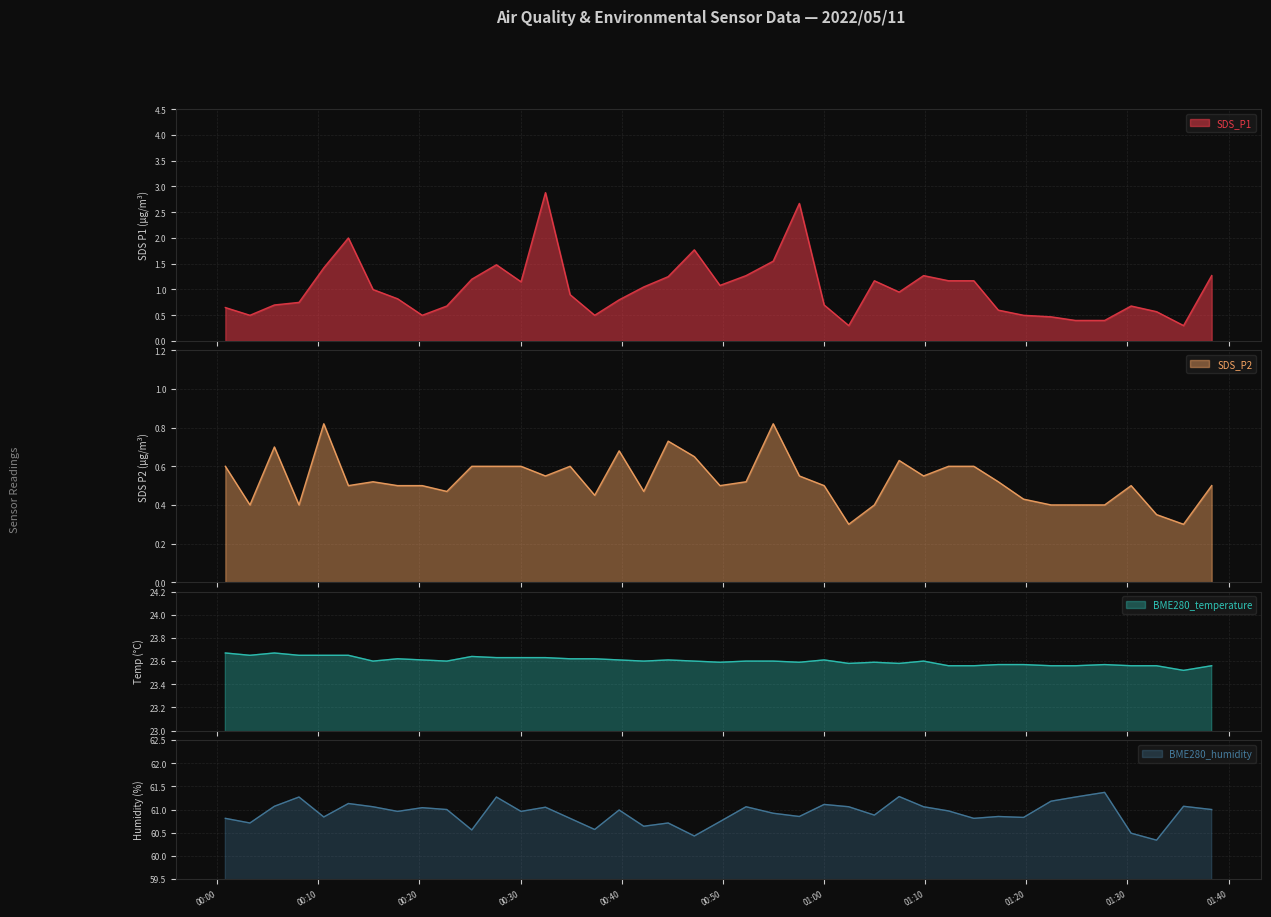

True or false: SDS_P1 has a value of 1.8 at 2022/05/11 01:14:49.

False